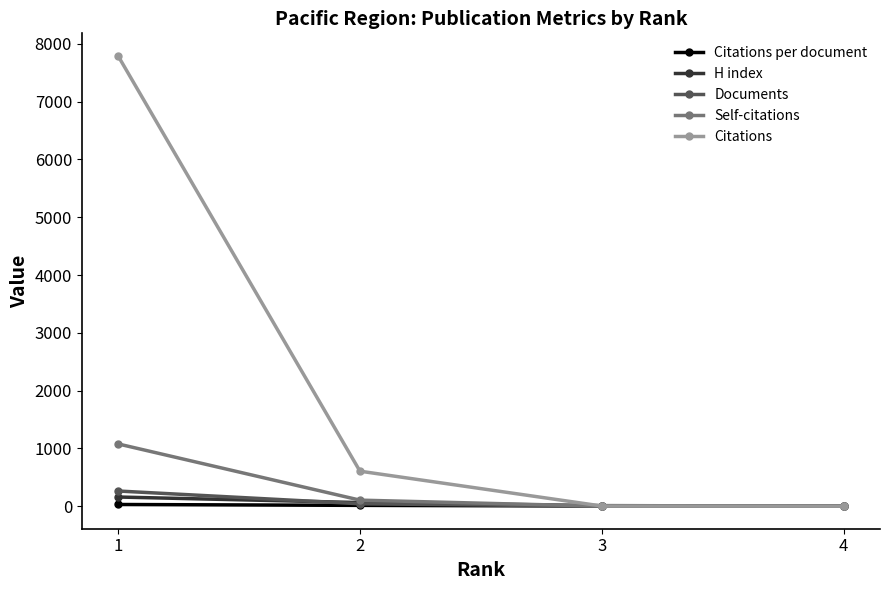

The value of Citations at 1 is 7793.0. True or false?

True